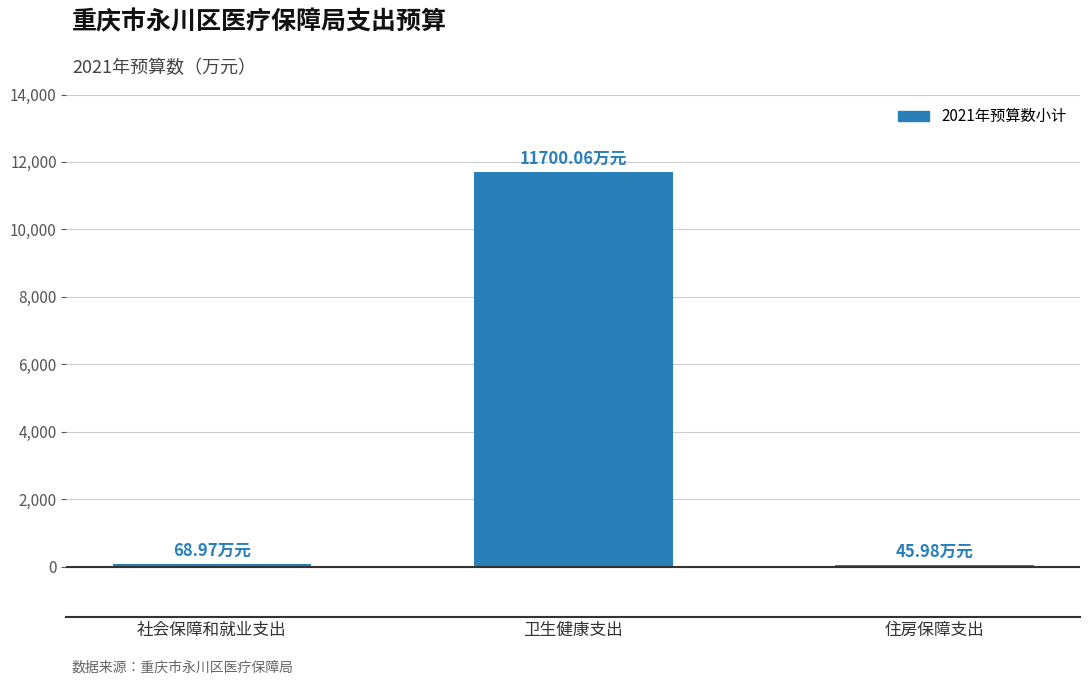

At which category does the chart reach its peak across all series?

卫生健康支出